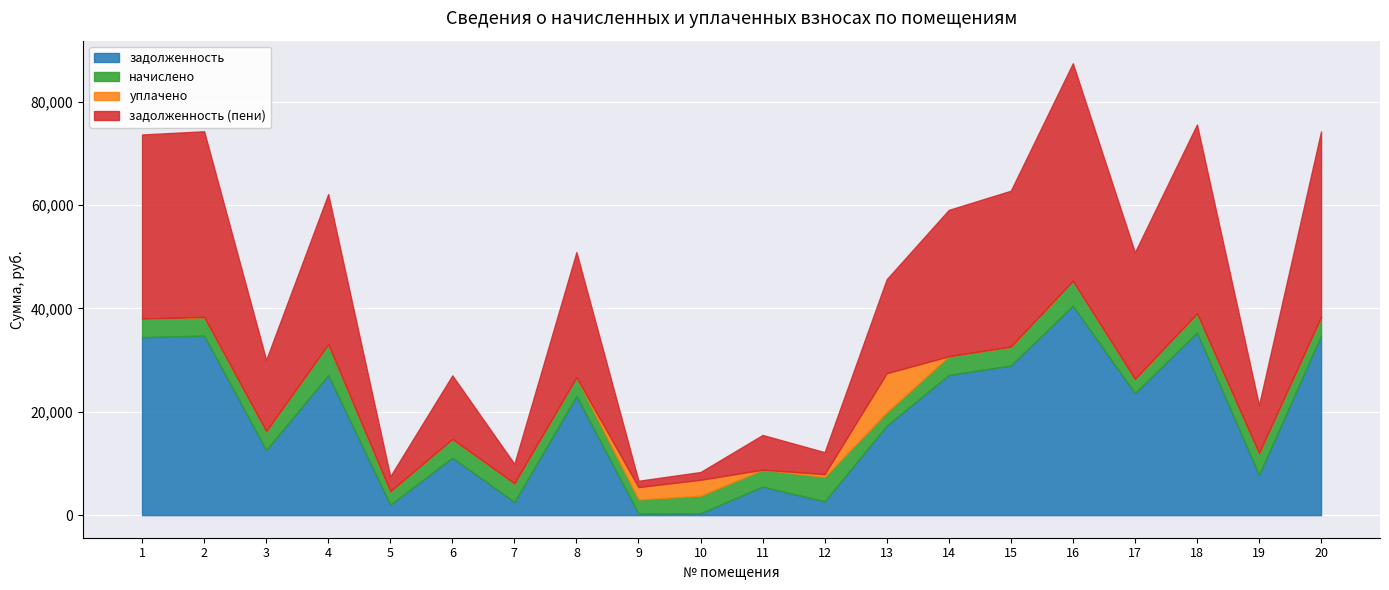

What is the value of the задолженность point at the 9th from the left?

303.2